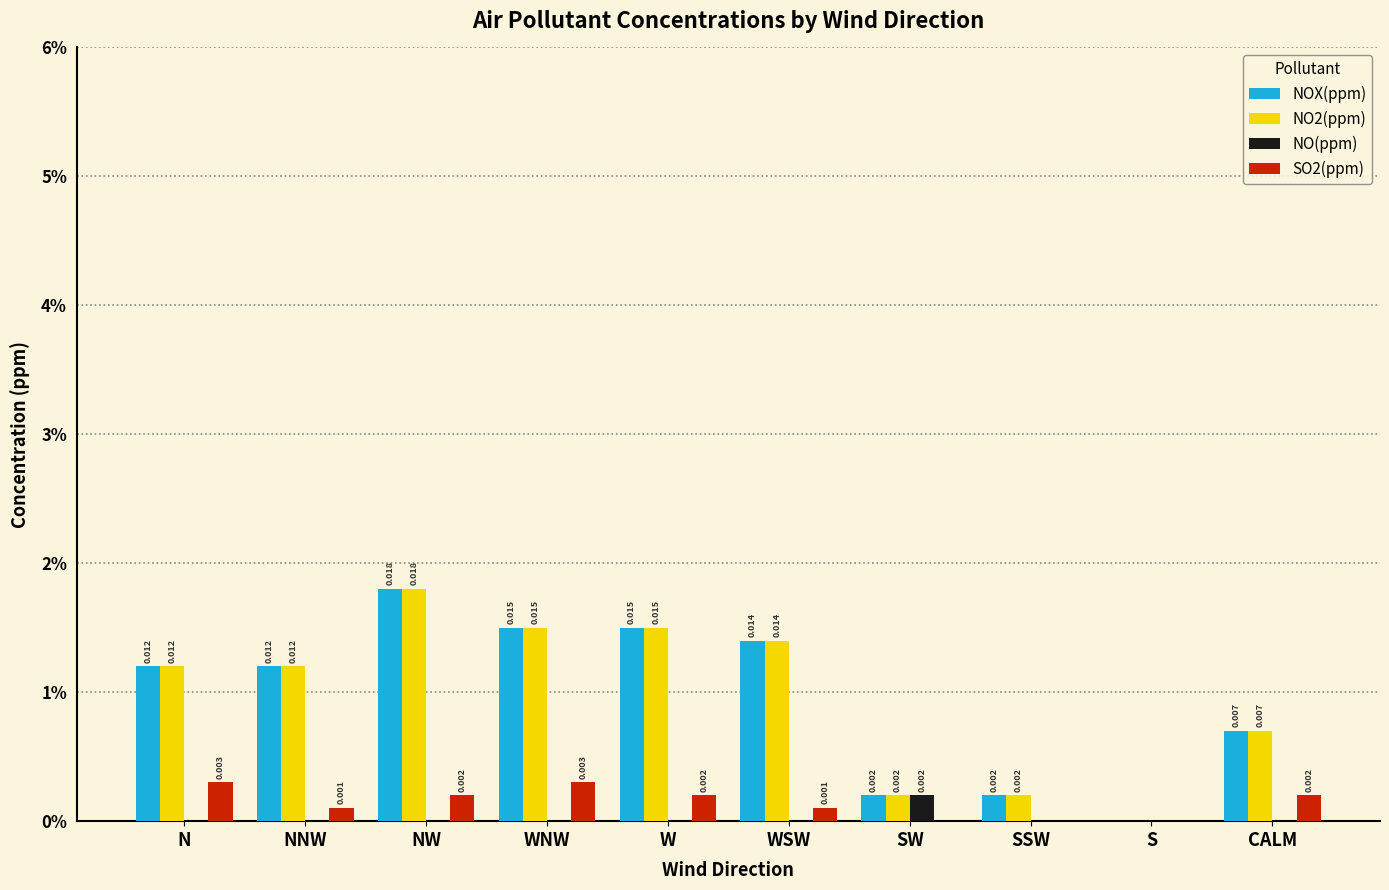

Are the bars horizontal?

No